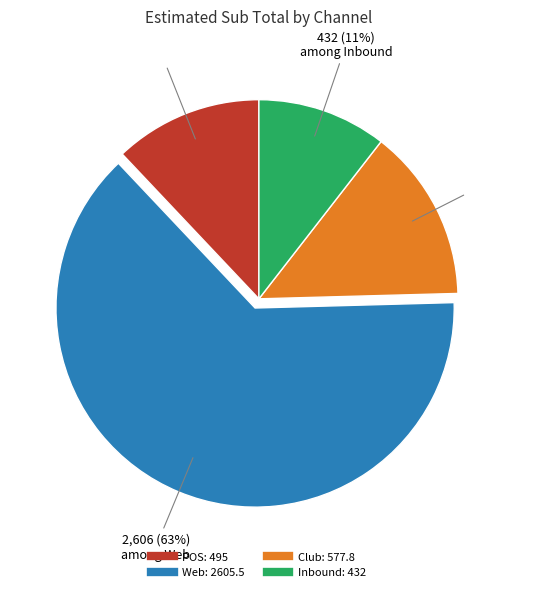

To the nearest percent, what portion does Web represent?

63%